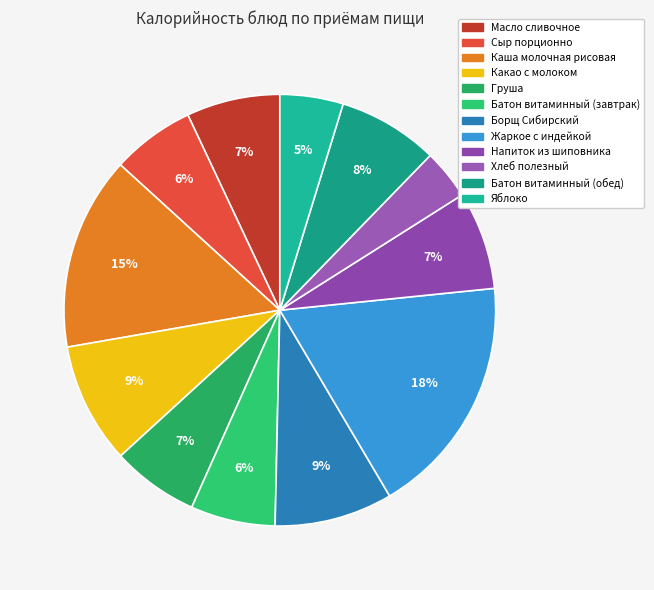

What portion of the pie excludes Груша?

93.5%